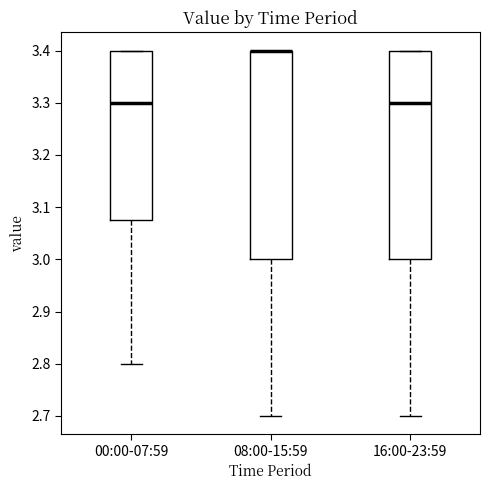

Reading left to right, read every box against the y-axis: the position of its median line, the range the box covers, and the ends of its whiskers. The values are not printed on the chart, so give them approximately, as read against the axis.

00:00-07:59: median 3.30, box 3.08 to 3.40, whiskers 2.80 to 3.40
08:00-15:59: median 3.40 (drawn on the box's upper edge), box 3.00 to 3.40, whiskers 2.70 to 3.40
16:00-23:59: median 3.30, box 3.00 to 3.40, whiskers 2.70 to 3.40